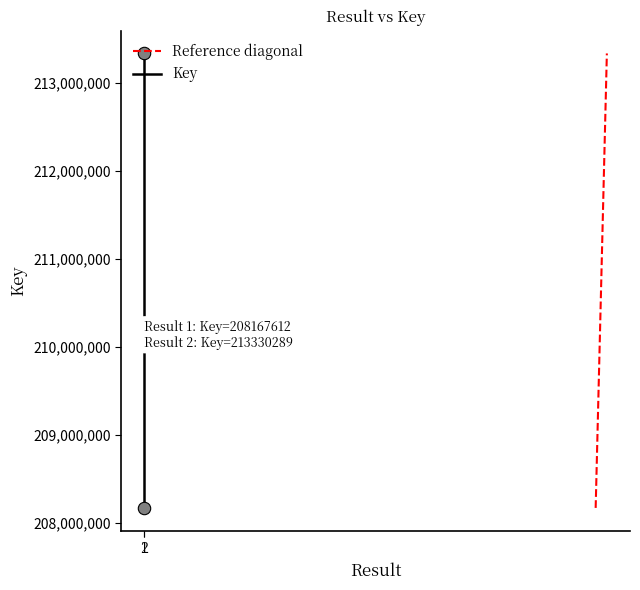

What are all the series names shown in the legend?

Reference diagonal, Key